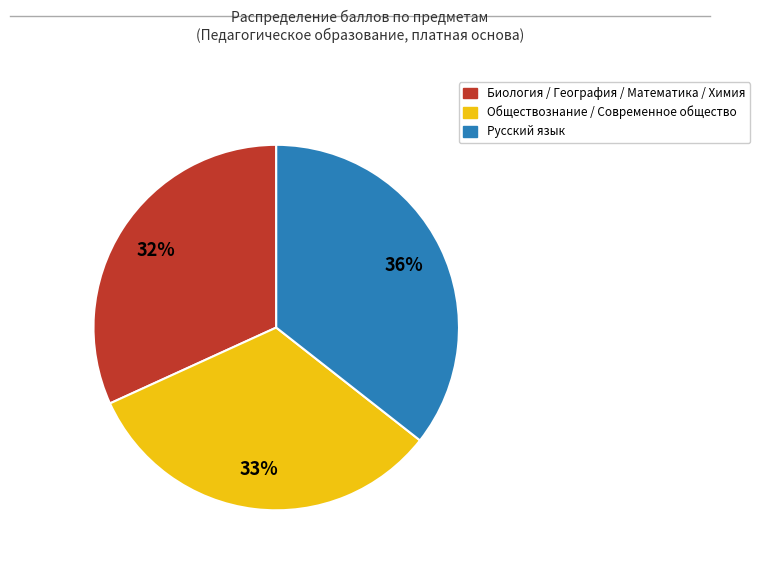

To the nearest percent, what is the difference between the largest and smallest slice percentages?

4%